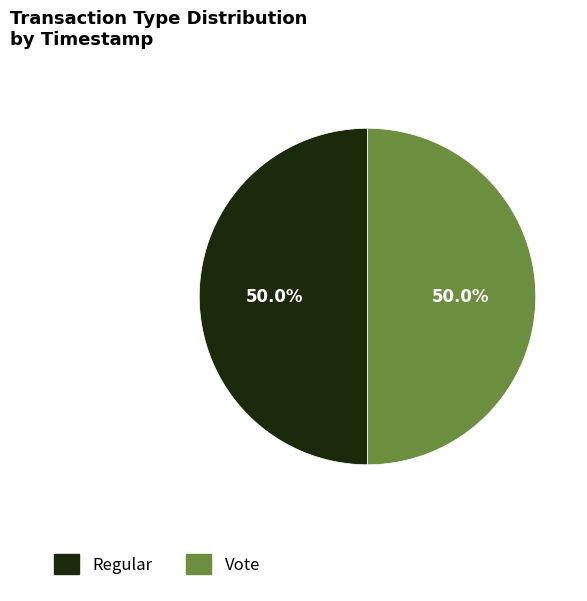

To the nearest percent, what is the combined percentage of Vote and Regular?

100%